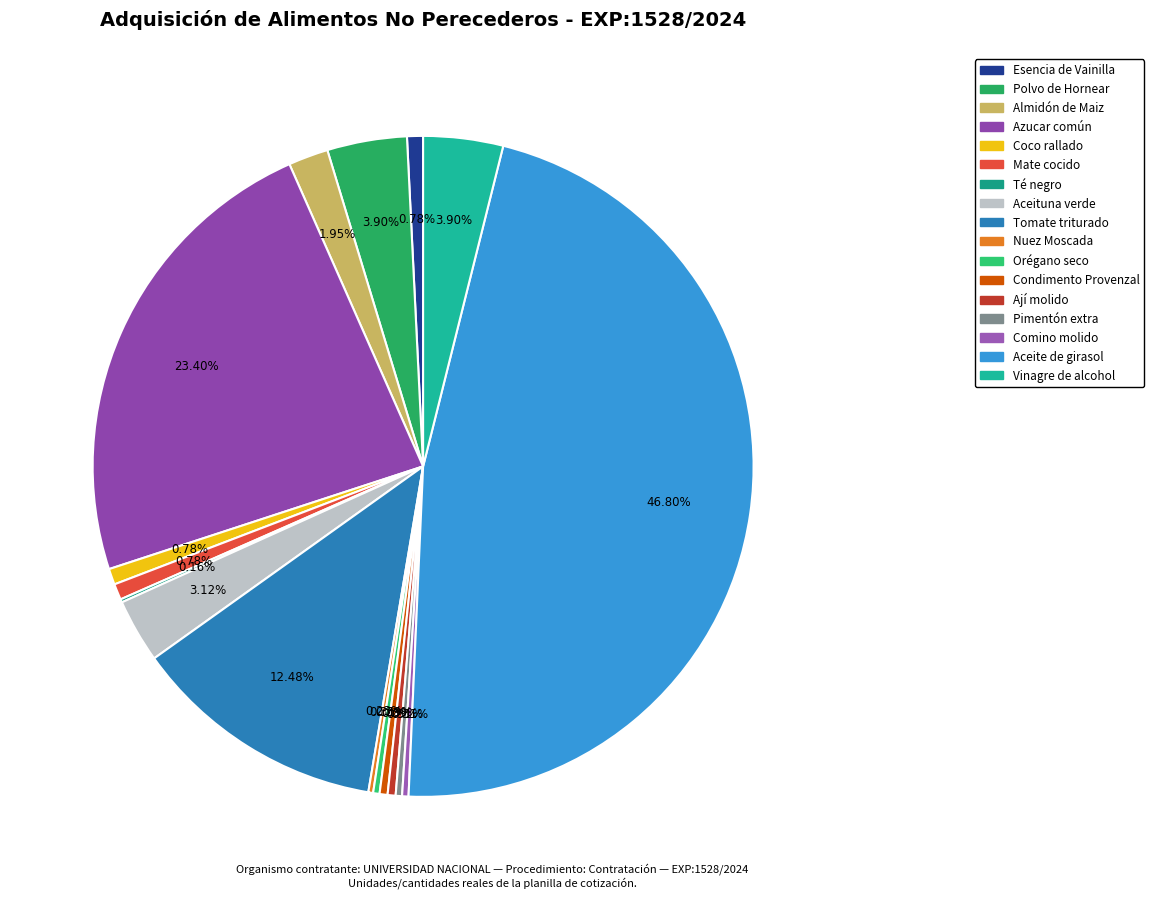

Is it true that Té negro is 10% of the pie?

False